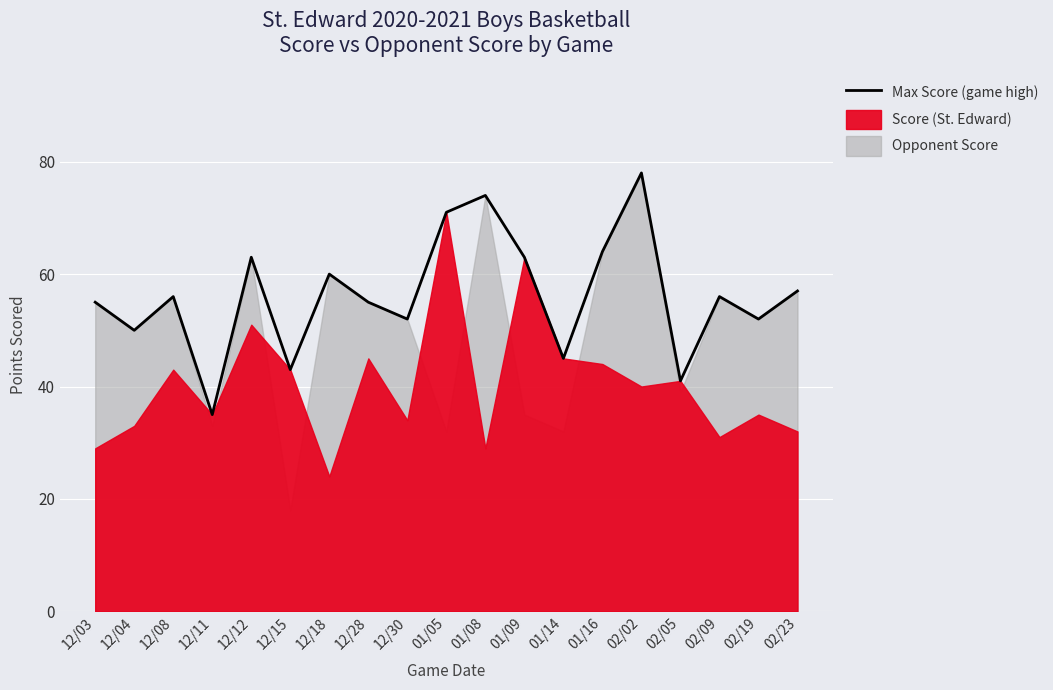

Which label corresponds to the smallest value in the chart?

12/11